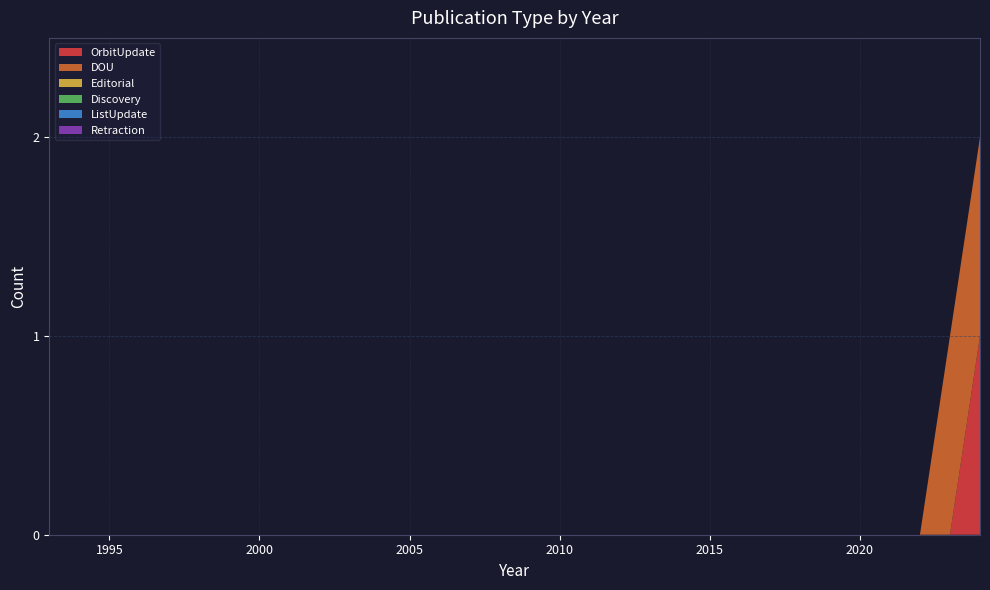

Reading left to right, what are all the values shown in this chart?

OrbitUpdate: 1993=0	1994=0	1995=0	1996=0	1997=0	1998=0	1999=0	2000=0	2001=0	2002=0	2003=0	2004=0	2005=0	2006=0	2007=0	2008=0	2009=0	2010=0	2011=0	2012=0	2013=0	2014=0	2015=0	2016=0	2017=0	2018=0	2019=0	2020=0	2021=0	2022=0	2023=0	2024=1
DOU: 1993=0	1994=0	1995=0	1996=0	1997=0	1998=0	1999=0	2000=0	2001=0	2002=0	2003=0	2004=0	2005=0	2006=0	2007=0	2008=0	2009=0	2010=0	2011=0	2012=0	2013=0	2014=0	2015=0	2016=0	2017=0	2018=0	2019=0	2020=0	2021=0	2022=0	2023=1	2024=1
Editorial: 1993=0	1994=0	1995=0	1996=0	1997=0	1998=0	1999=0	2000=0	2001=0	2002=0	2003=0	2004=0	2005=0	2006=0	2007=0	2008=0	2009=0	2010=0	2011=0	2012=0	2013=0	2014=0	2015=0	2016=0	2017=0	2018=0	2019=0	2020=0	2021=0	2022=0	2023=0	2024=0
Discovery: 1993=0	1994=0	1995=0	1996=0	1997=0	1998=0	1999=0	2000=0	2001=0	2002=0	2003=0	2004=0	2005=0	2006=0	2007=0	2008=0	2009=0	2010=0	2011=0	2012=0	2013=0	2014=0	2015=0	2016=0	2017=0	2018=0	2019=0	2020=0	2021=0	2022=0	2023=0	2024=0
ListUpdate: 1993=0	1994=0	1995=0	1996=0	1997=0	1998=0	1999=0	2000=0	2001=0	2002=0	2003=0	2004=0	2005=0	2006=0	2007=0	2008=0	2009=0	2010=0	2011=0	2012=0	2013=0	2014=0	2015=0	2016=0	2017=0	2018=0	2019=0	2020=0	2021=0	2022=0	2023=0	2024=0
Retraction: 1993=0	1994=0	1995=0	1996=0	1997=0	1998=0	1999=0	2000=0	2001=0	2002=0	2003=0	2004=0	2005=0	2006=0	2007=0	2008=0	2009=0	2010=0	2011=0	2012=0	2013=0	2014=0	2015=0	2016=0	2017=0	2018=0	2019=0	2020=0	2021=0	2022=0	2023=0	2024=0